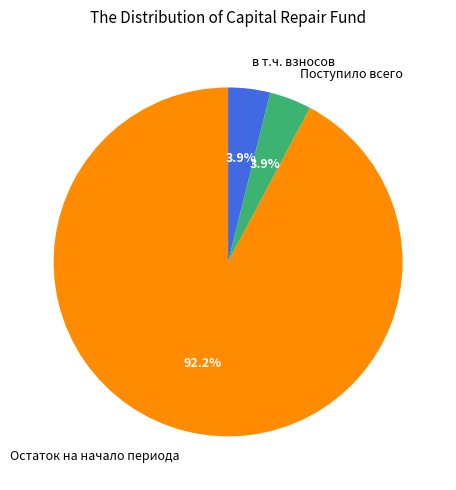

Approximately how many times larger is the value at Поступило всего compared to в т.ч. взносов?

1.0